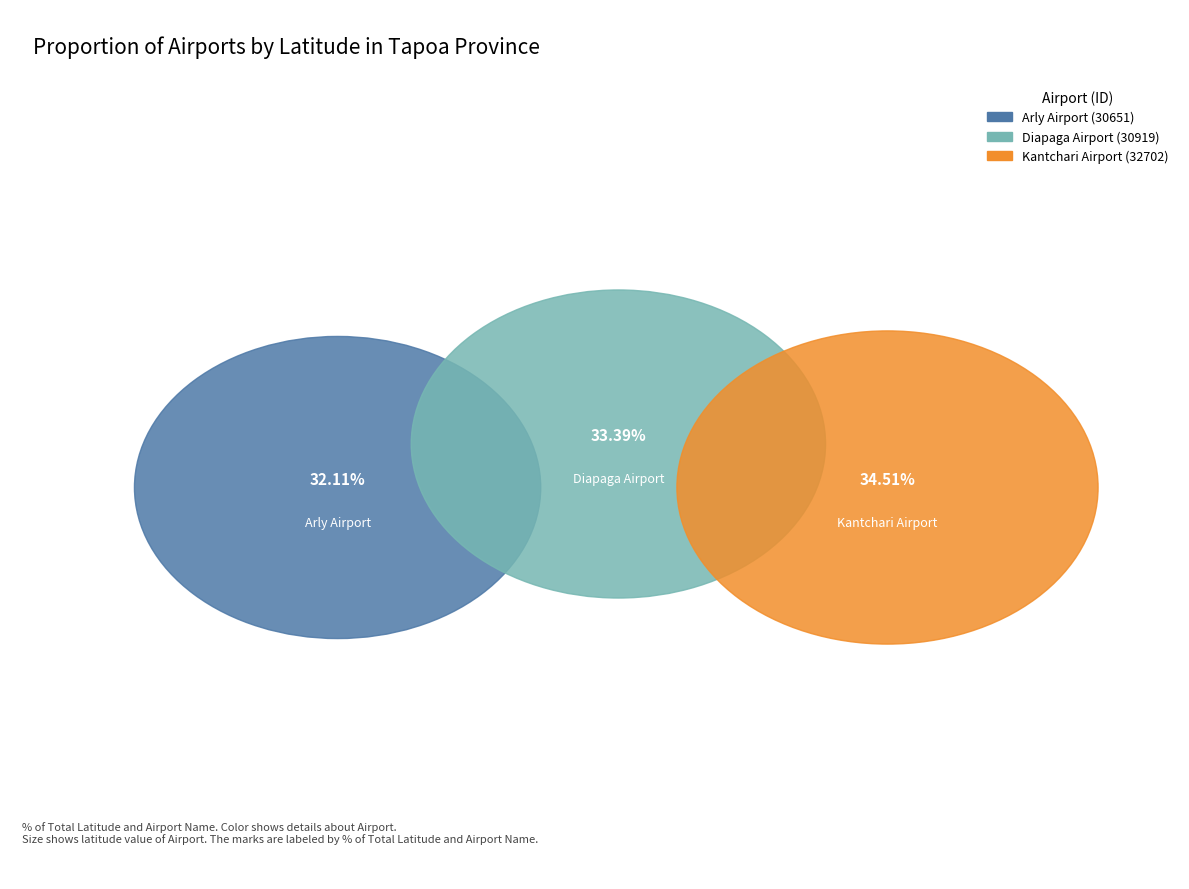

To the nearest percent, what is the difference between the largest and smallest slice percentages?

2%